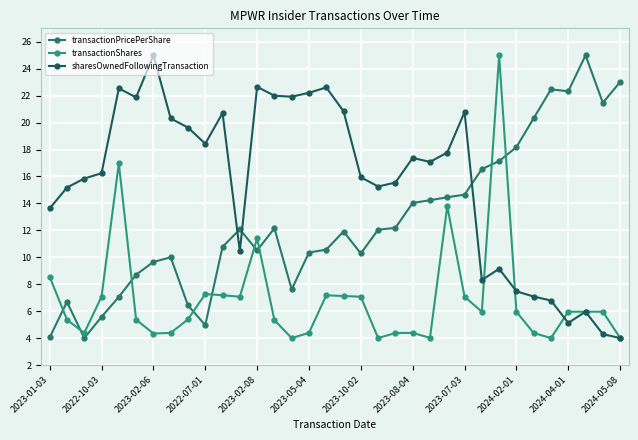

What are all the series names shown in the legend?

transactionPricePerShare, transactionShares, sharesOwnedFollowingTransaction